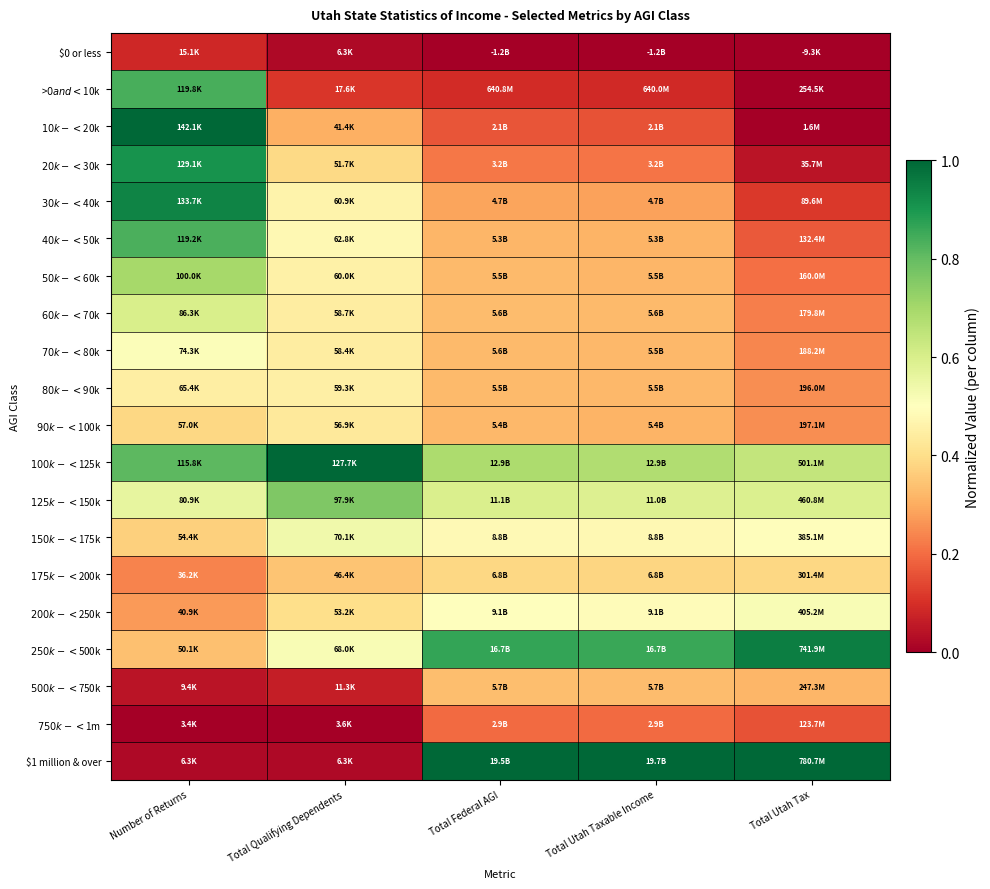

Rank the series by their maximum value, from highest to lowest.

$10k - <$20k, $100k - <$125k, $1 million & over, $250k - <$500k, $30k - <$40k, $20k - <$30k, >$0 and <$10k, $40k - <$50k, $125k - <$150k, $50k - <$60k, $60k - <$70k, $150k - <$175k, $200k - <$250k, $70k - <$80k, $80k - <$90k, $90k - <$100k, $175k - <$200k, $500k - <$750k, $750k - <$1m, $0 or less